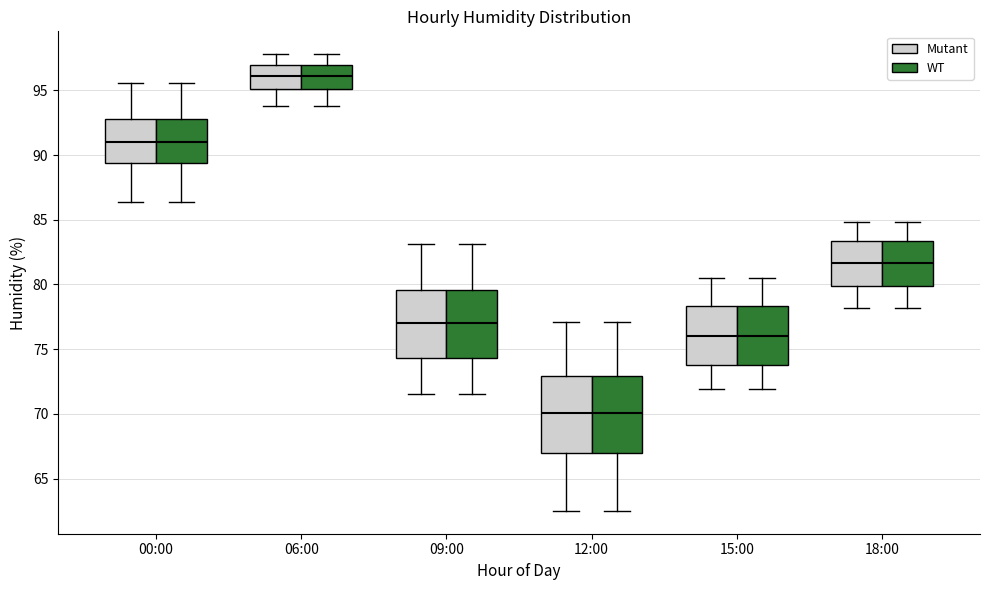

Reading left to right, transcribe this box plot: for each box, give where its median line is, the range the box spans, and where its two whiskers end, as read against the y-axis. The values are not printed on the chart, so give them approximately, as read against the axis.

00:00 (Mutant): median 91.0, box 89.5 to 93.0, whiskers 86.5 to 95.5
00:00 (WT): median 91.0, box 89.5 to 93.0, whiskers 86.5 to 95.5
06:00 (Mutant): median 96.0, box 95.0 to 97.0, whiskers 94.0 to 98.0
06:00 (WT): median 96.0, box 95.0 to 97.0, whiskers 94.0 to 98.0
09:00 (Mutant): median 77.0, box 74.5 to 79.5, whiskers 71.5 to 83.0
09:00 (WT): median 77.0, box 74.5 to 79.5, whiskers 71.5 to 83.0
12:00 (Mutant): median 70.0, box 67.0 to 73.0, whiskers 62.5 to 77.0
12:00 (WT): median 70.0, box 67.0 to 73.0, whiskers 62.5 to 77.0
15:00 (Mutant): median 76.0, box 74.0 to 78.5, whiskers 72.0 to 80.5
15:00 (WT): median 76.0, box 74.0 to 78.5, whiskers 72.0 to 80.5
18:00 (Mutant): median 81.5, box 80.0 to 83.5, whiskers 78.0 to 85.0
18:00 (WT): median 81.5, box 80.0 to 83.5, whiskers 78.0 to 85.0